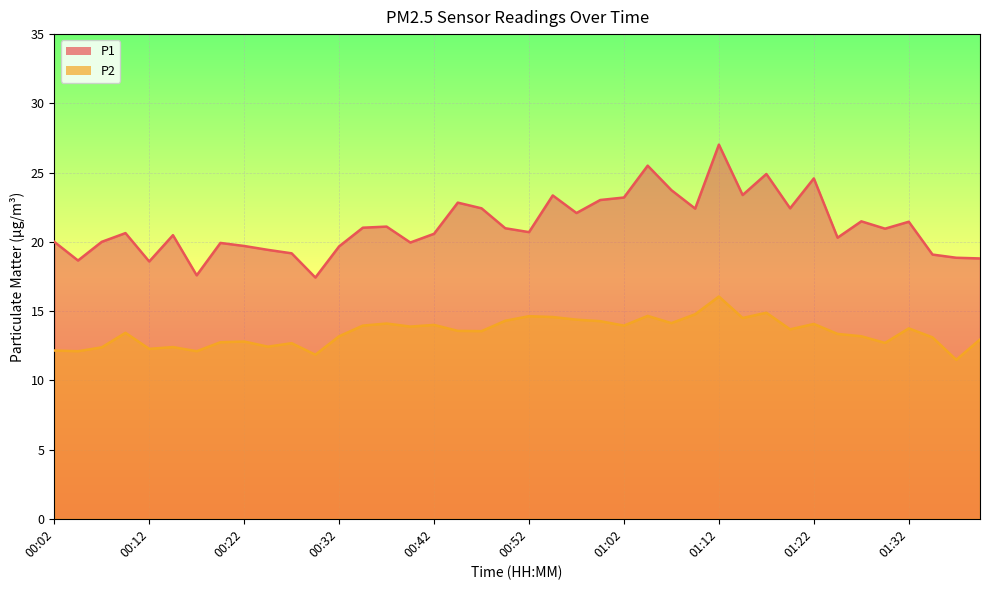

True or false: P2 has a value of 14.6 at 00:54.

True